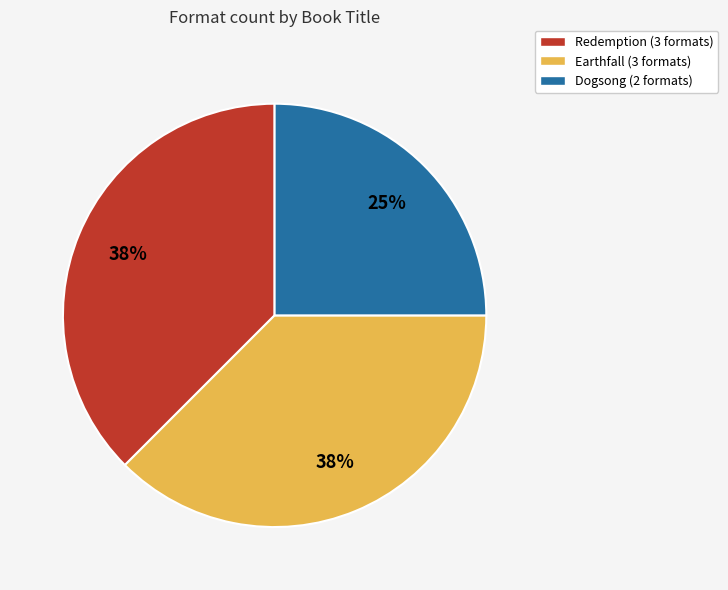

Which slice is the smallest?

Dogsong